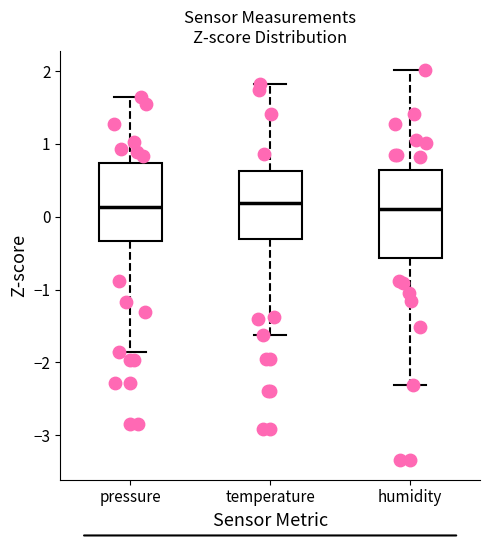

Comparing the boxes themselves (not the whiskers), which one is the tallest?

humidity